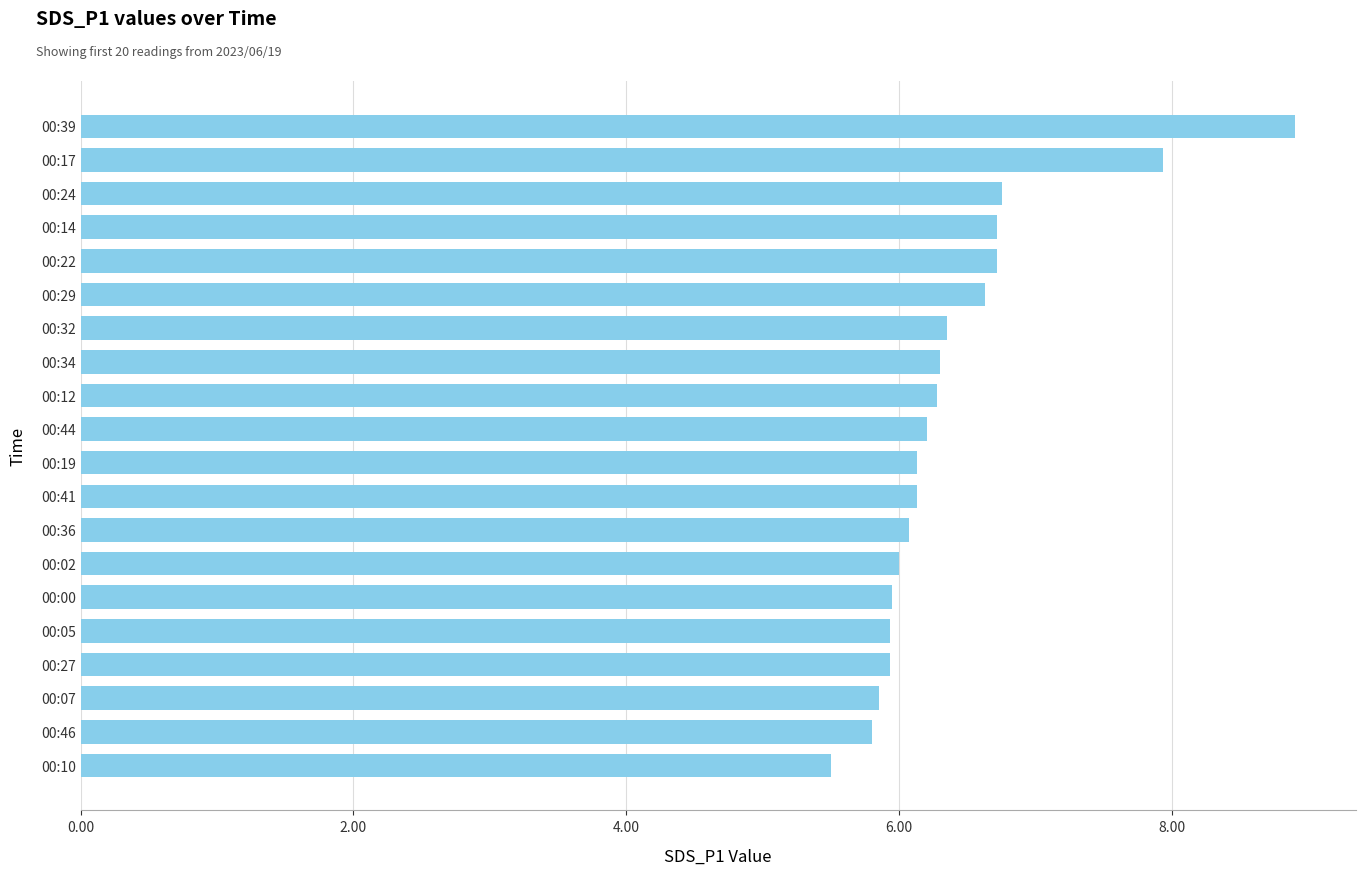

True or false: the data shows 5.9 at 00:27.

True